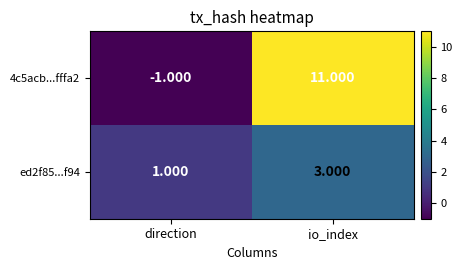

Which category has the lowest value in the ed2f85...f94 series?

direction